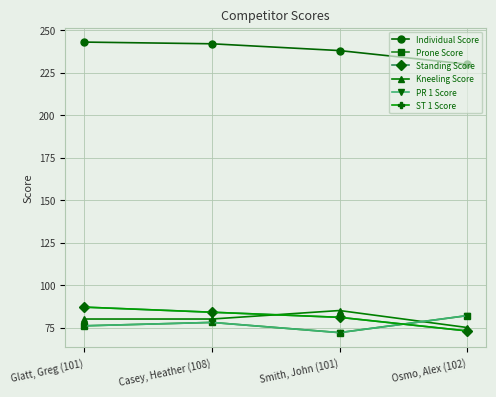

Does the chart have visible grid lines?

Yes